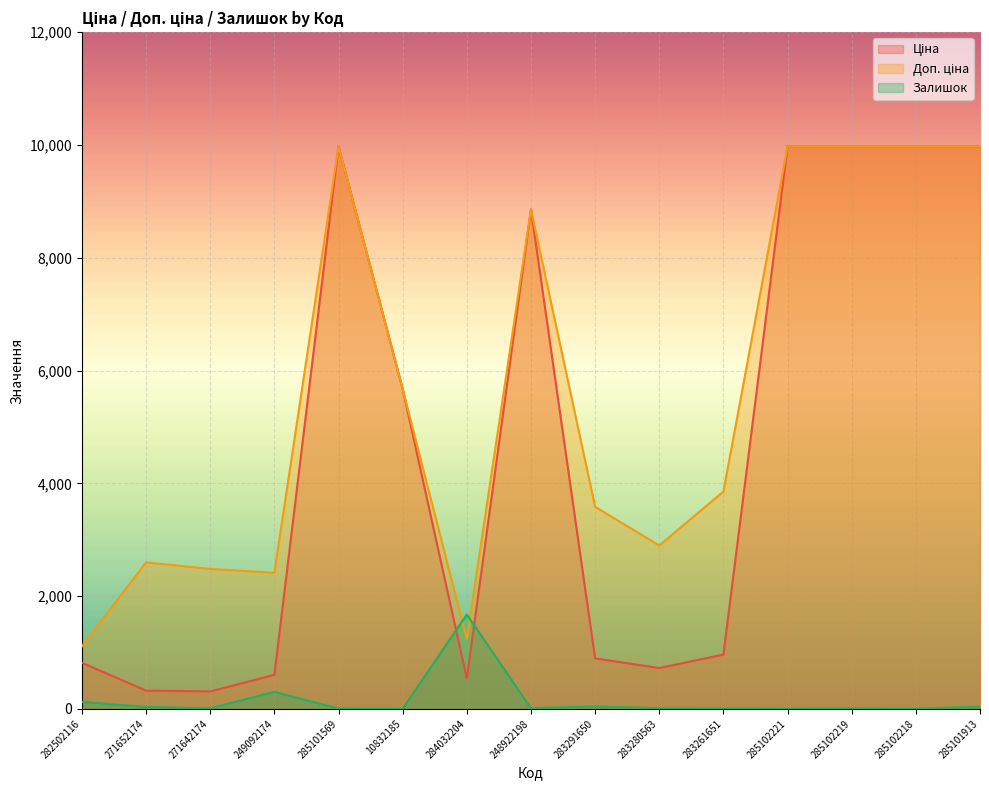

True or false: Залишок has a value of 8.0 at 283261651.

True